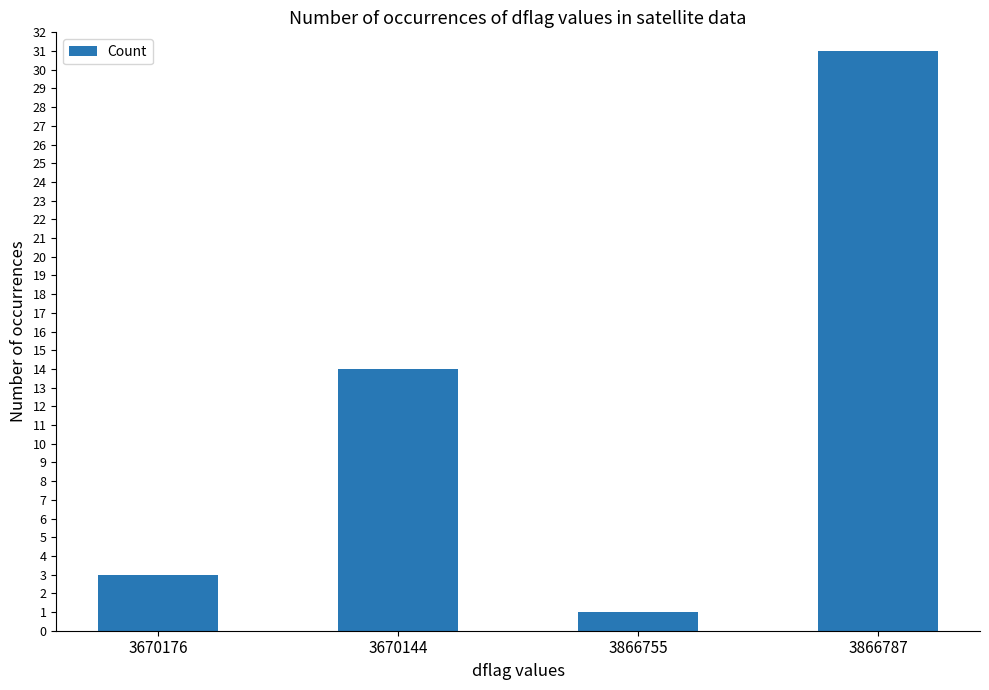

What is the change in value from 3866755 to 3866787?

+30